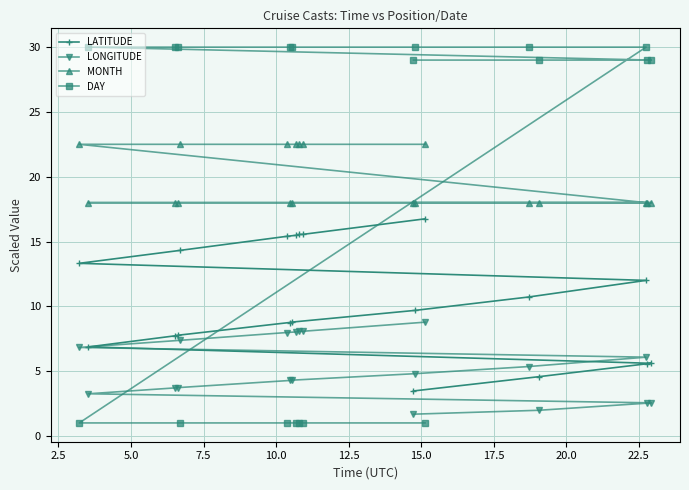

What is the value of the LONGITUDE point at the 9th from the left?

8.0